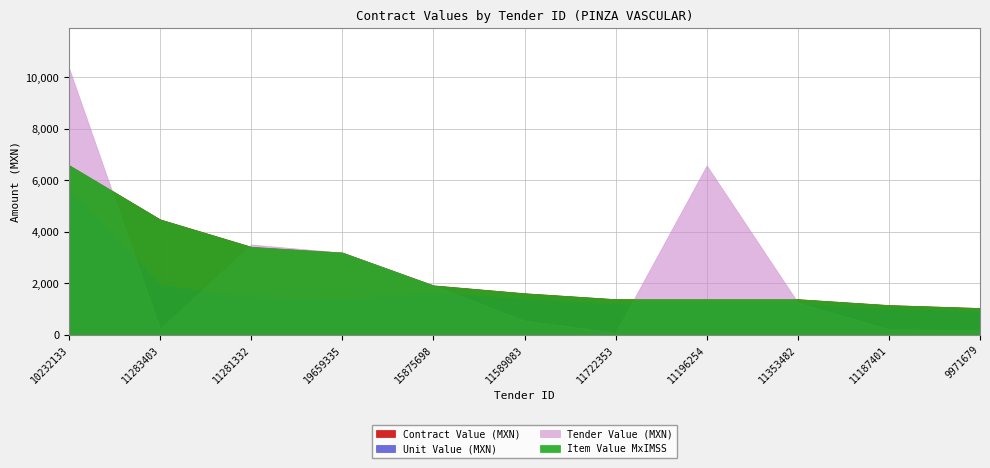

Between 10232133 and 9971679, which series saw the biggest shift?

tender.value.amount